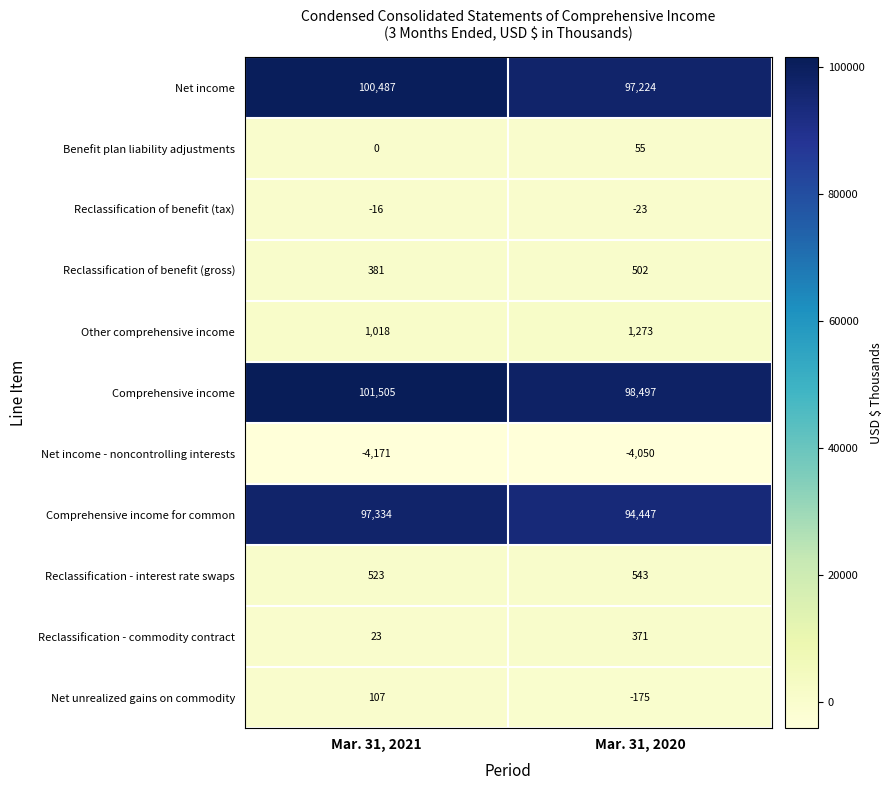

Reading right to left, transcribe all the data shown in this chart.

Net income: Mar. 31, 2020=97224	Mar. 31, 2021=100487
Benefit plan liability adjustments: Mar. 31, 2020=55	Mar. 31, 2021=0
Reclassification of benefit (tax): Mar. 31, 2020=-23	Mar. 31, 2021=-16
Reclassification of benefit (gross): Mar. 31, 2020=502	Mar. 31, 2021=381
Other comprehensive income: Mar. 31, 2020=1273	Mar. 31, 2021=1018
Comprehensive income: Mar. 31, 2020=98497	Mar. 31, 2021=101505
Net income - noncontrolling interests: Mar. 31, 2020=-4050	Mar. 31, 2021=-4171
Comprehensive income for common: Mar. 31, 2020=94447	Mar. 31, 2021=97334
Reclassification - interest rate swaps: Mar. 31, 2020=543	Mar. 31, 2021=523
Reclassification - commodity contract: Mar. 31, 2020=371	Mar. 31, 2021=23
Net unrealized gains on commodity: Mar. 31, 2020=-175	Mar. 31, 2021=107